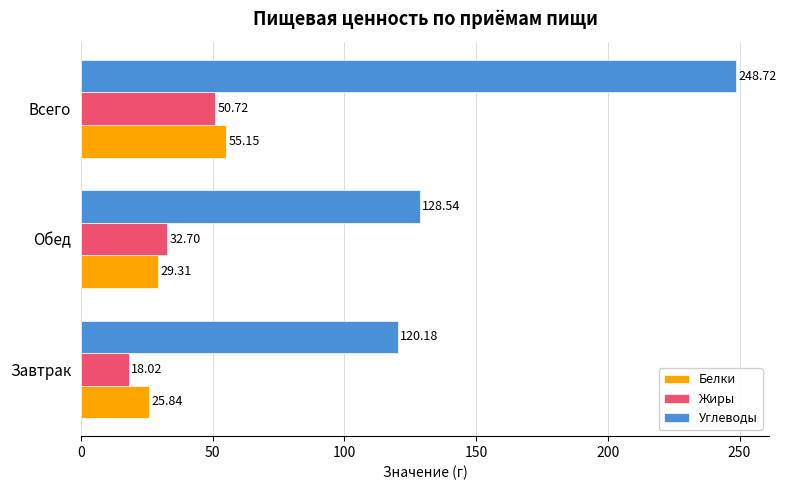

Where is Углеводы nearest to the value 184?

Обед